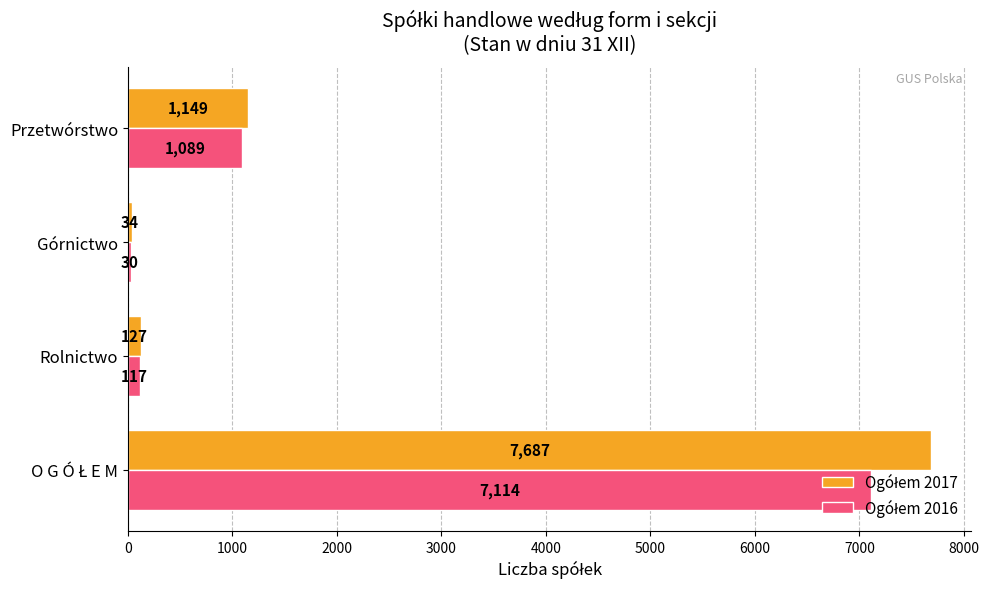

What is the smallest value displayed?

30